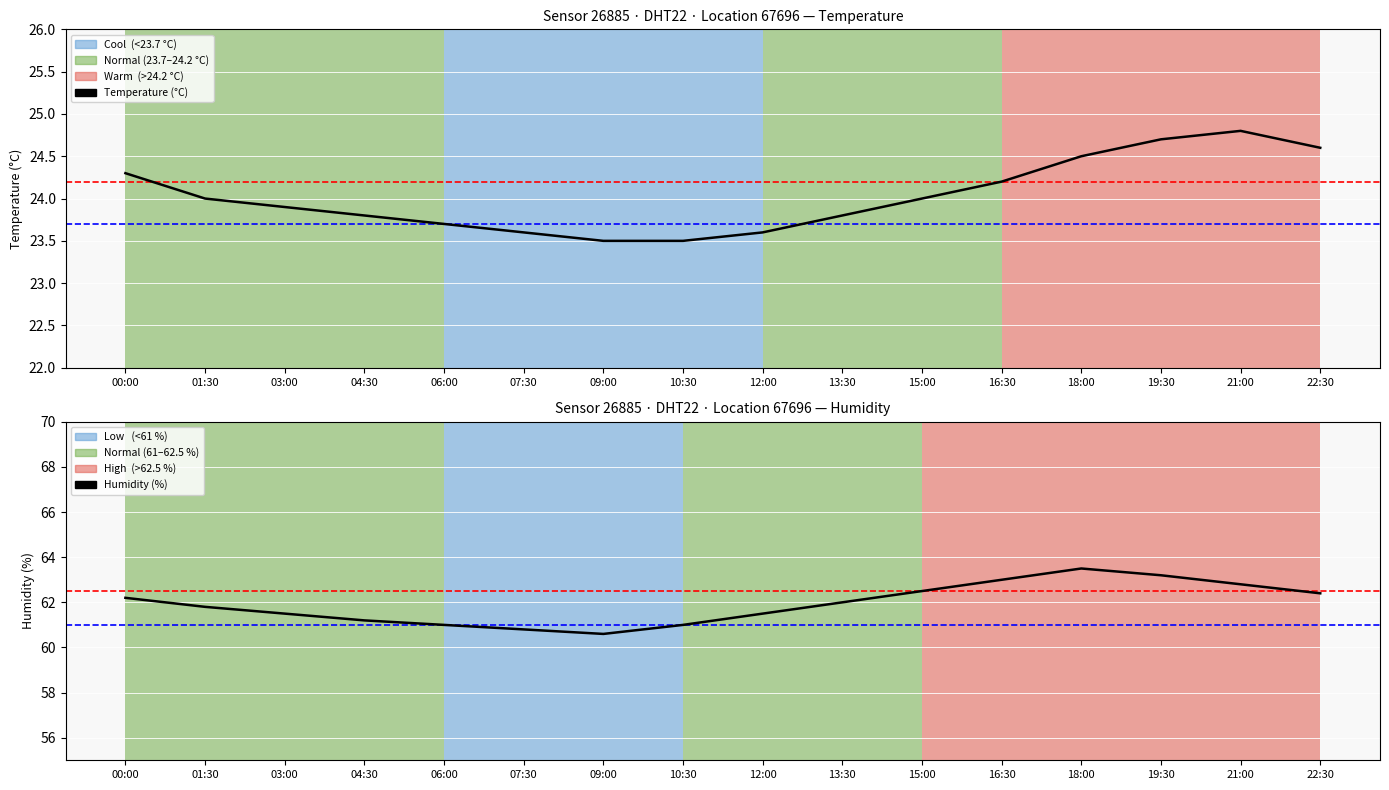

Rank the categories by Temperature (°C) value from lowest to highest.

09:00, 10:30, 07:30, 12:00, 06:00, 04:30, 13:30, 03:00, 01:30, 15:00, 16:30, 00:00, 18:00, 22:30, 19:30, 21:00